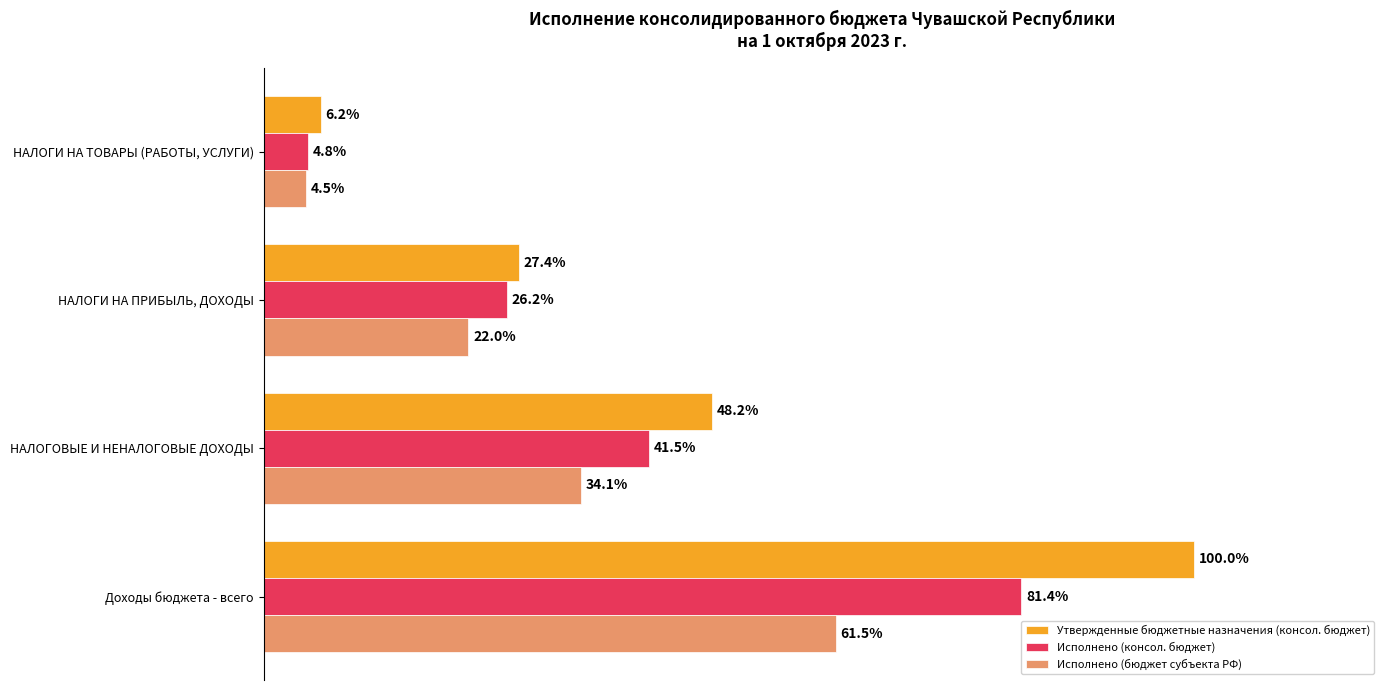

At which label does Утвержденные бюджетные назначения (консол. бюджет) reach its minimum?

НАЛОГИ НА ТОВАРЫ (РАБОТЫ, УСЛУГИ)